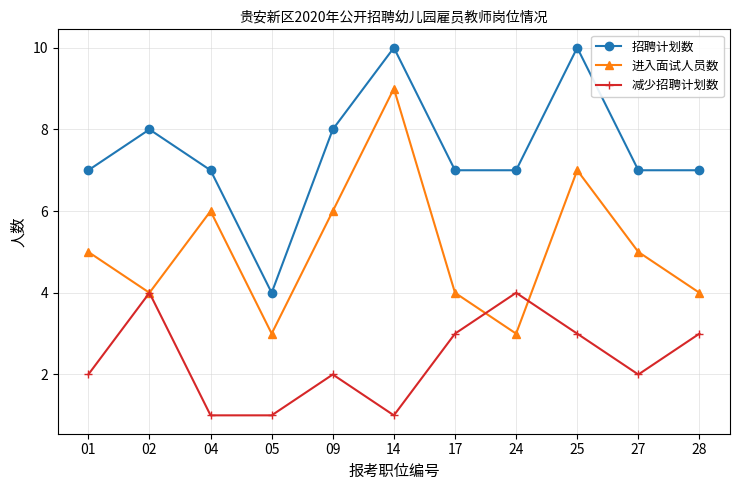

True or false: 招聘计划数 and 减少招聘计划数 intersect in this chart.

False